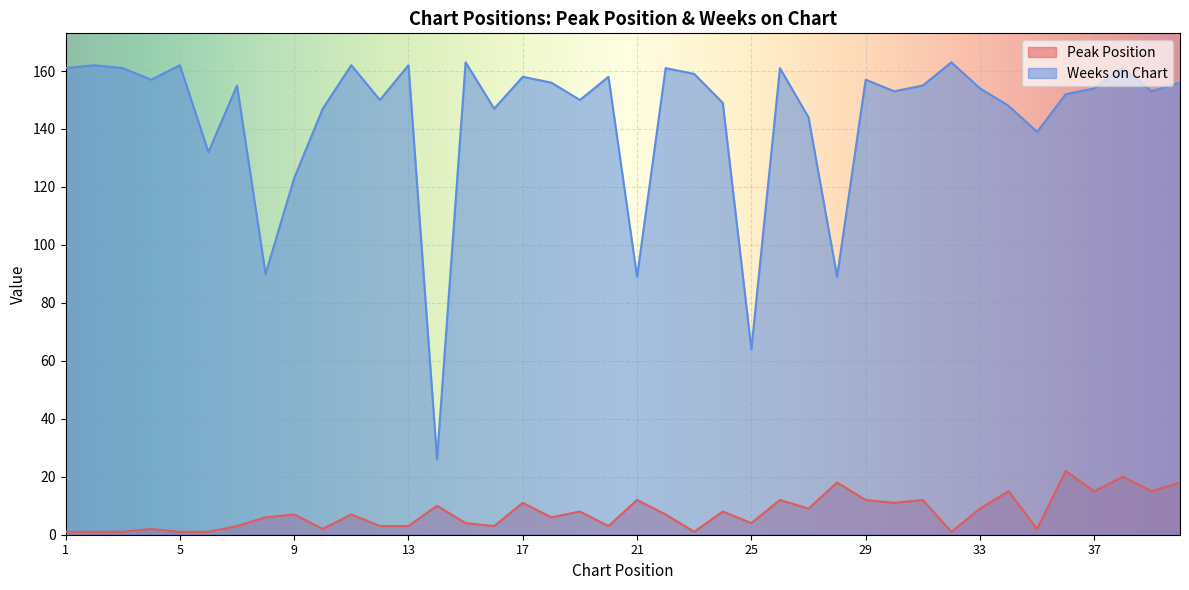

True or false: Weeks on Chart has more than 1 points higher than both neighbors.

True